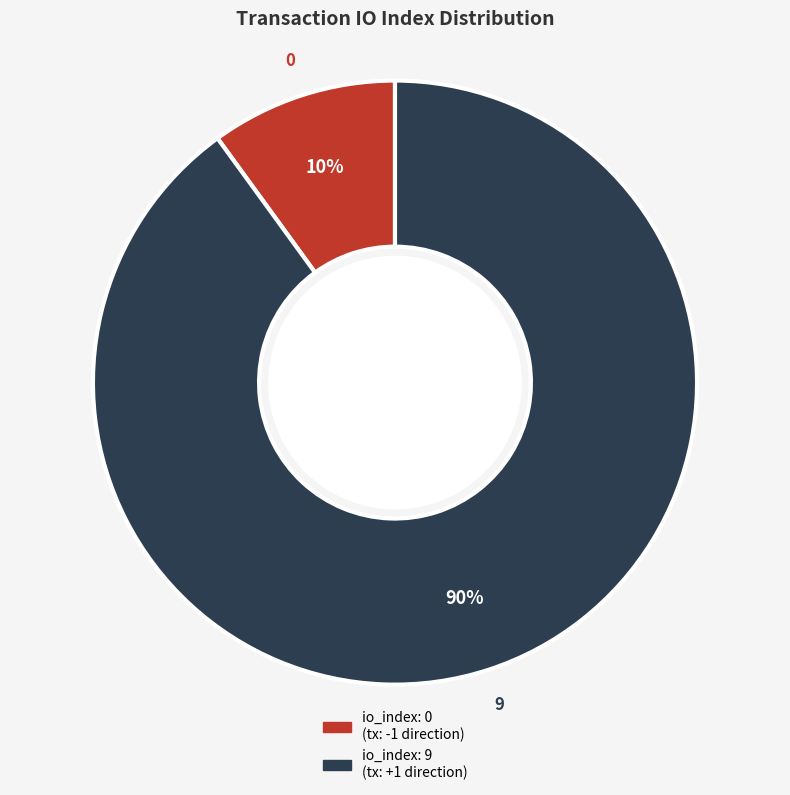

To the nearest percent, what is the difference between the io_index: 0 (tx: -1 direction) and io_index: 9 (tx: +1 direction) slice percentages?

80%